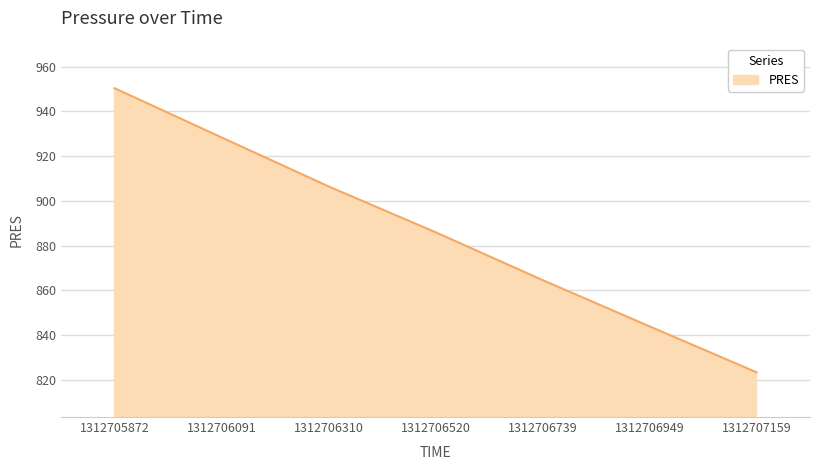

Which label corresponds to the smallest value in the chart?

1312707159